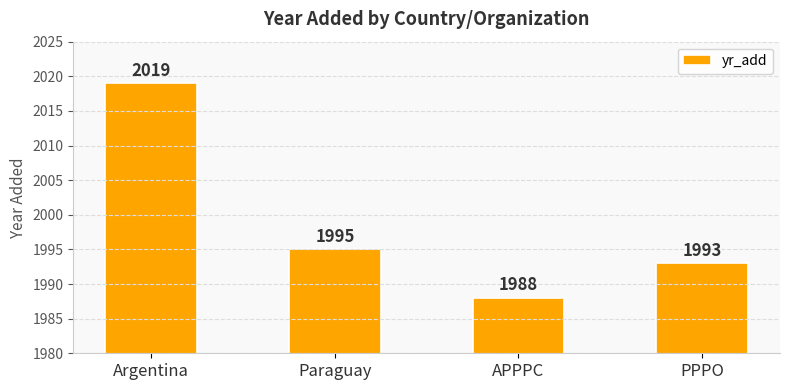

The chart shows a value of 1988 at APPPC. True or false?

True